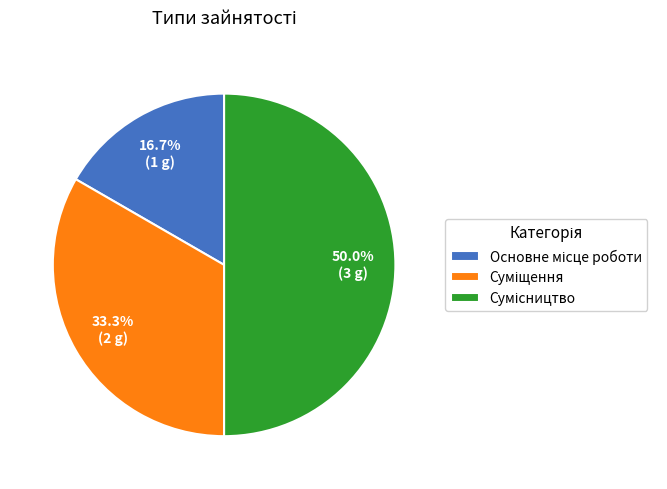

The Суміщення slice represents 27% of the pie. True or false?

False